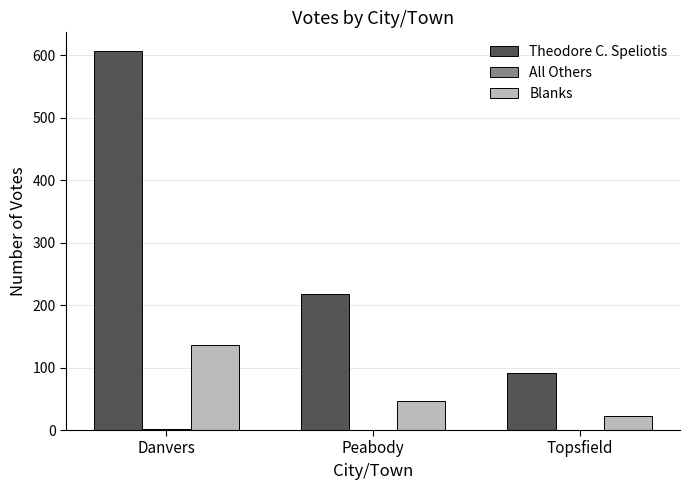

At which category is the sum across all series the highest?

Danvers